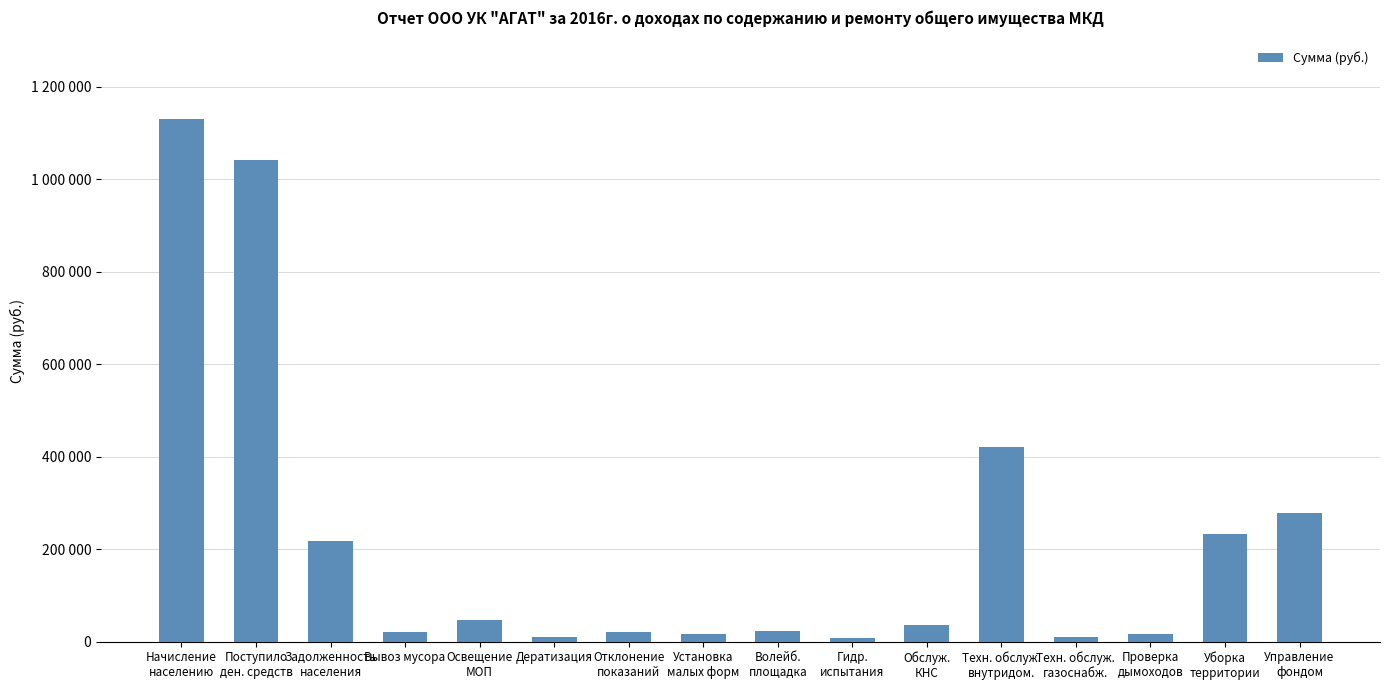

What position from the left is Гидр.
испытания?

10